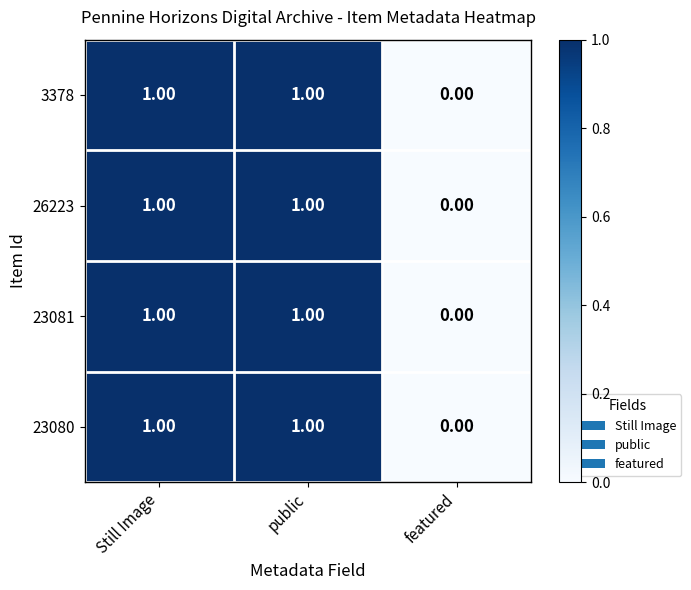

At which label does 23081 reach its minimum?

featured